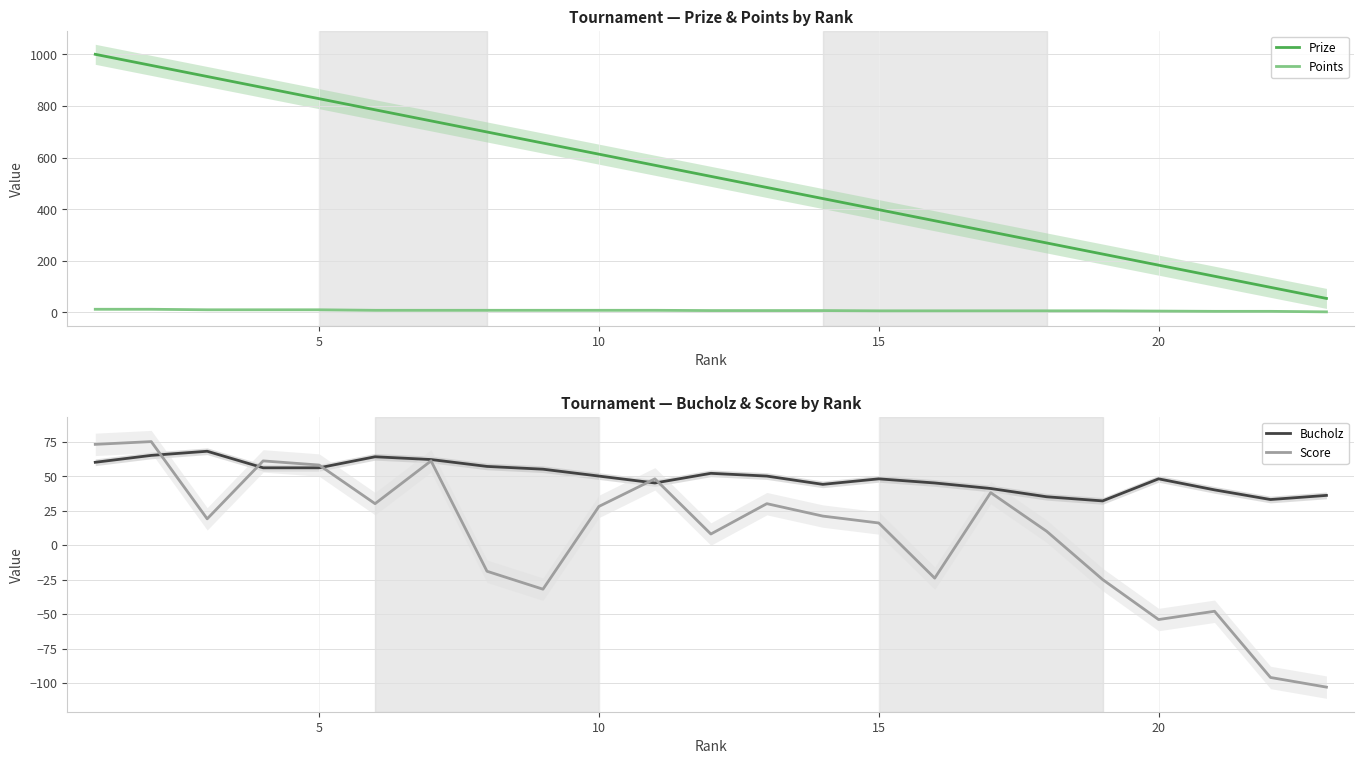

True or false: Prize and Points cross at least once.

False